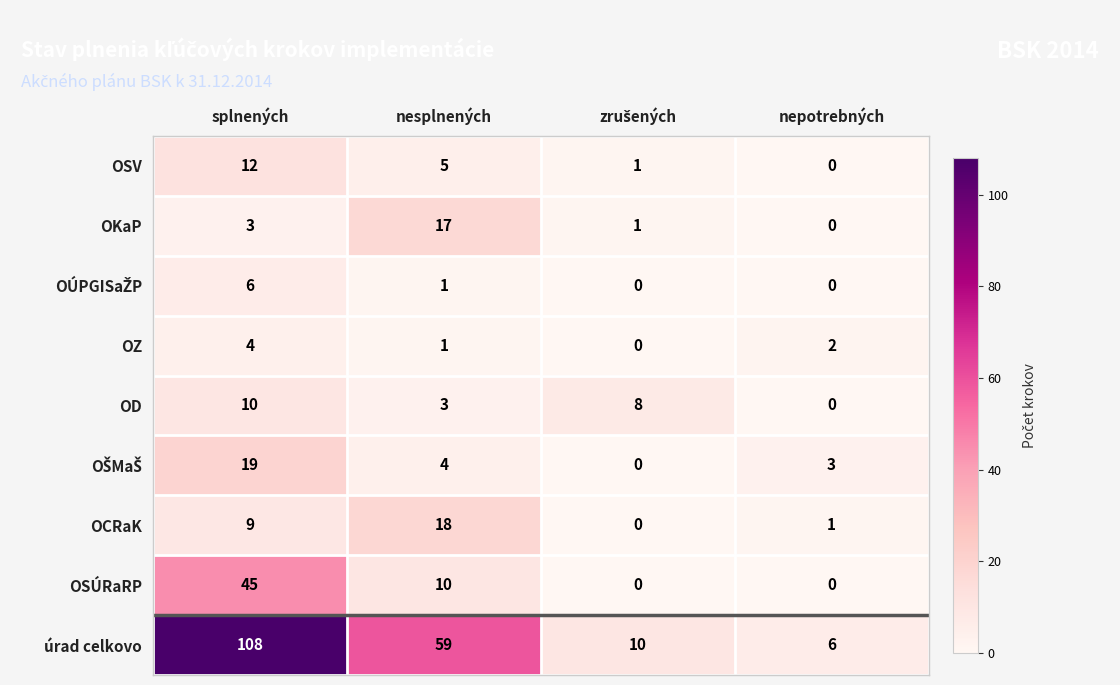

The úrad celkovo series shows 6 at nepotrebných. True or false?

True